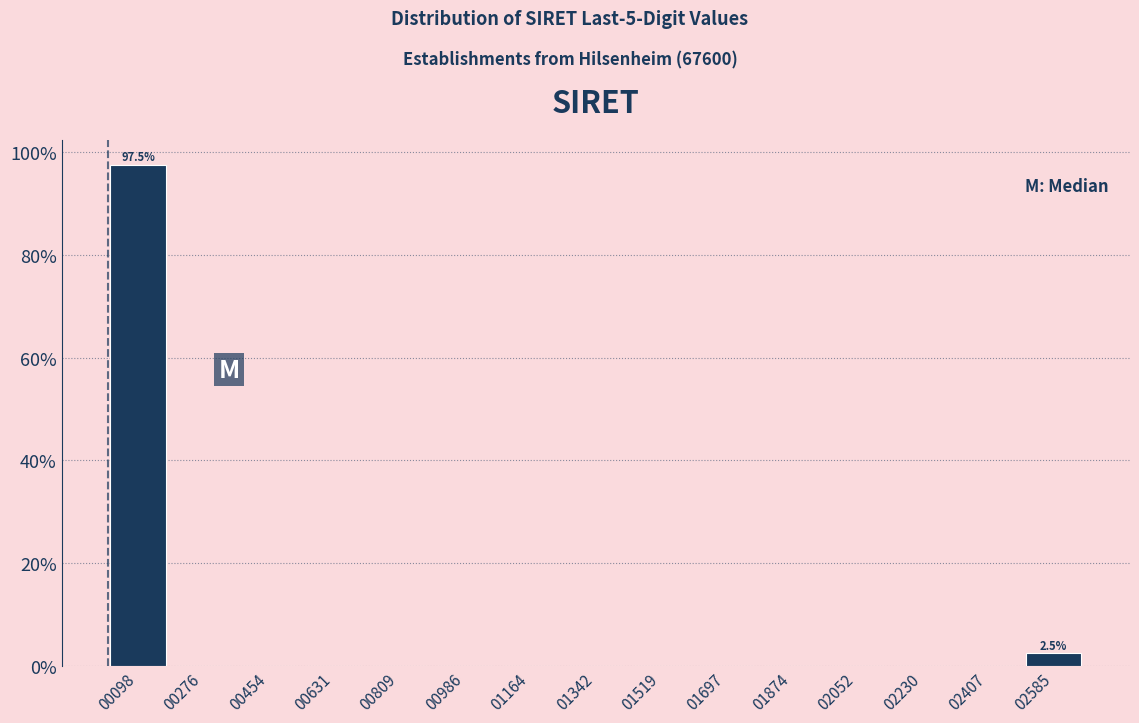

Over which range of the x-axis is the bar tallest?

20 to 180